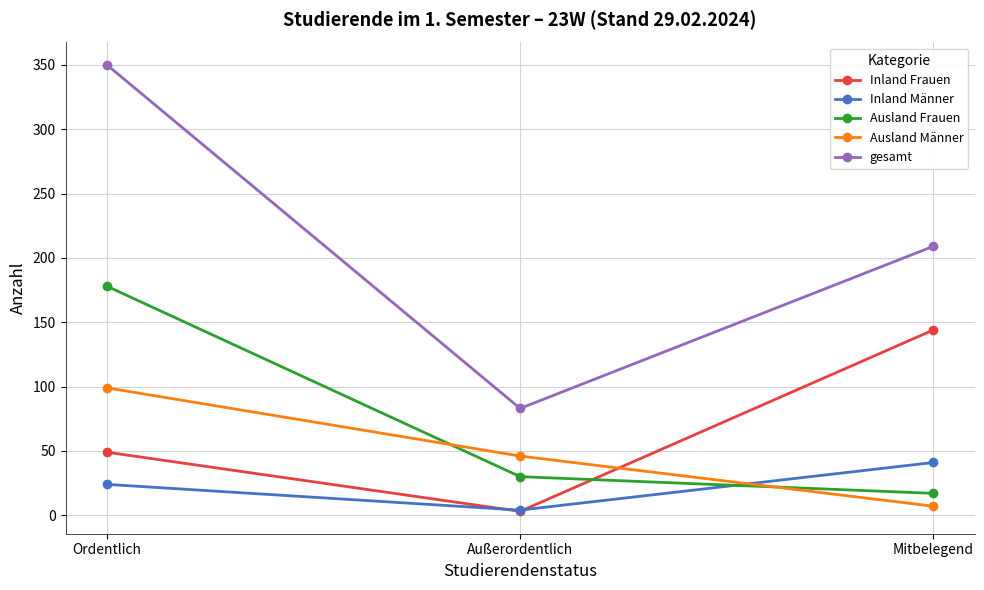

Does the chart have visible grid lines?

Yes